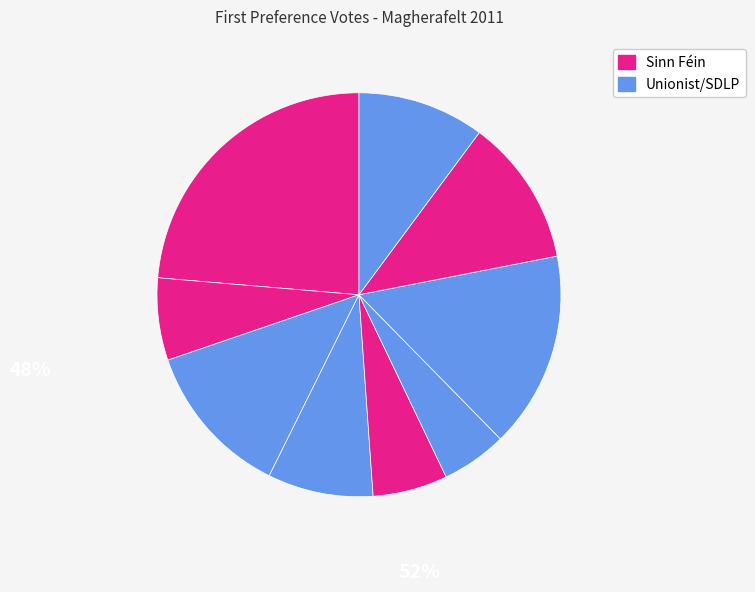

How many segments does this pie chart have?

9